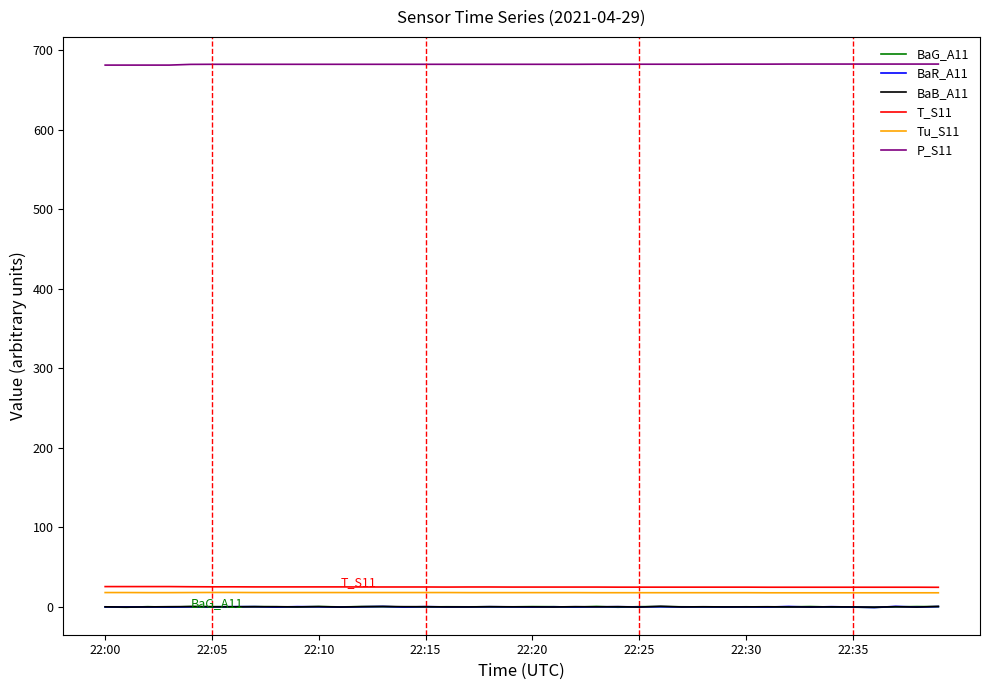

Which series has the largest total across all categories?

P_S11